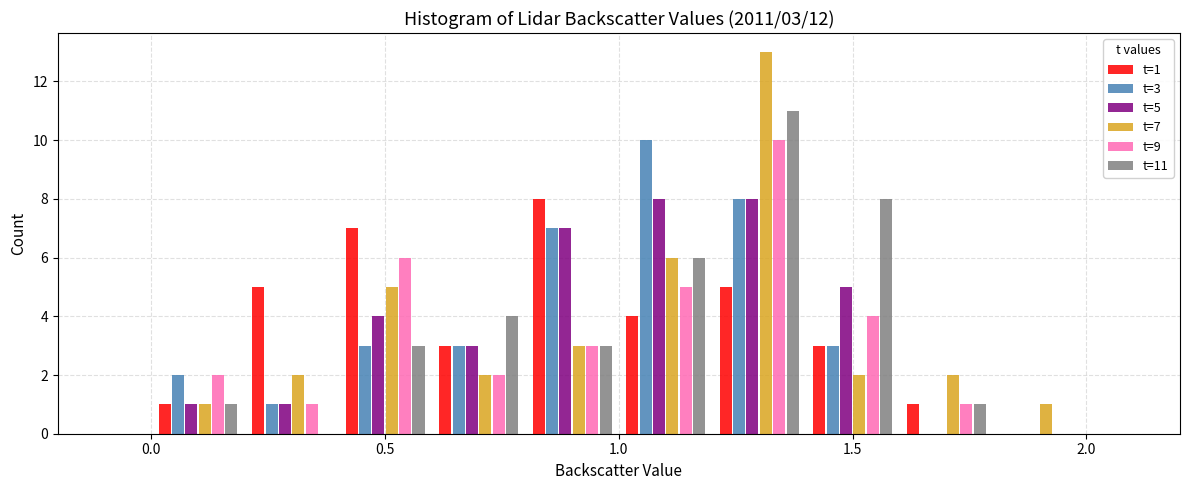

In the t=11 series, which range on the x-axis has the tallest bar?

1.2 to 1.4